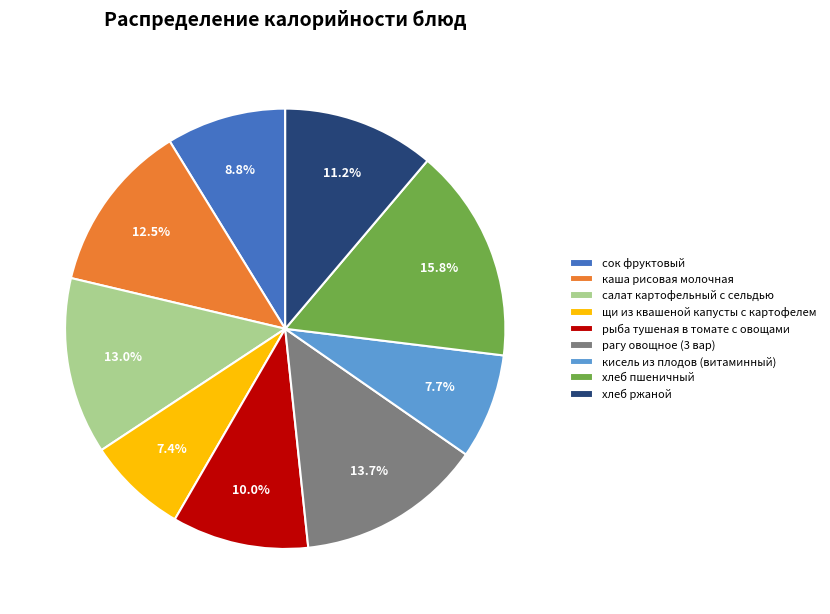

Approximately how many times larger is the value at каша рисовая молочная compared to хлеб ржаной?

1.1